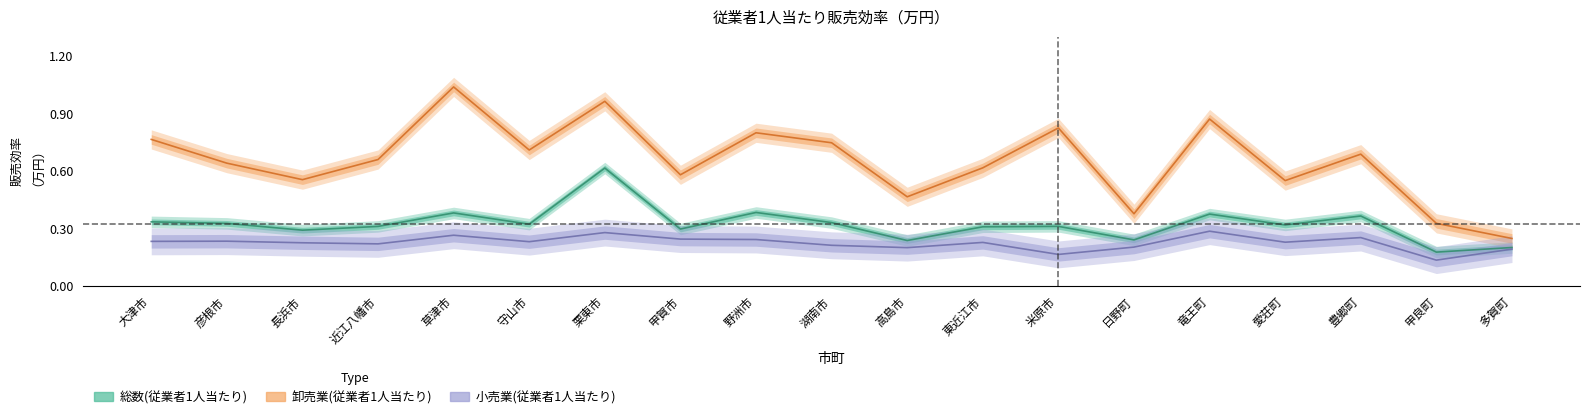

What is the value of the 卸売業(従業者1人当たり) point at the 4th from the left?

0.7